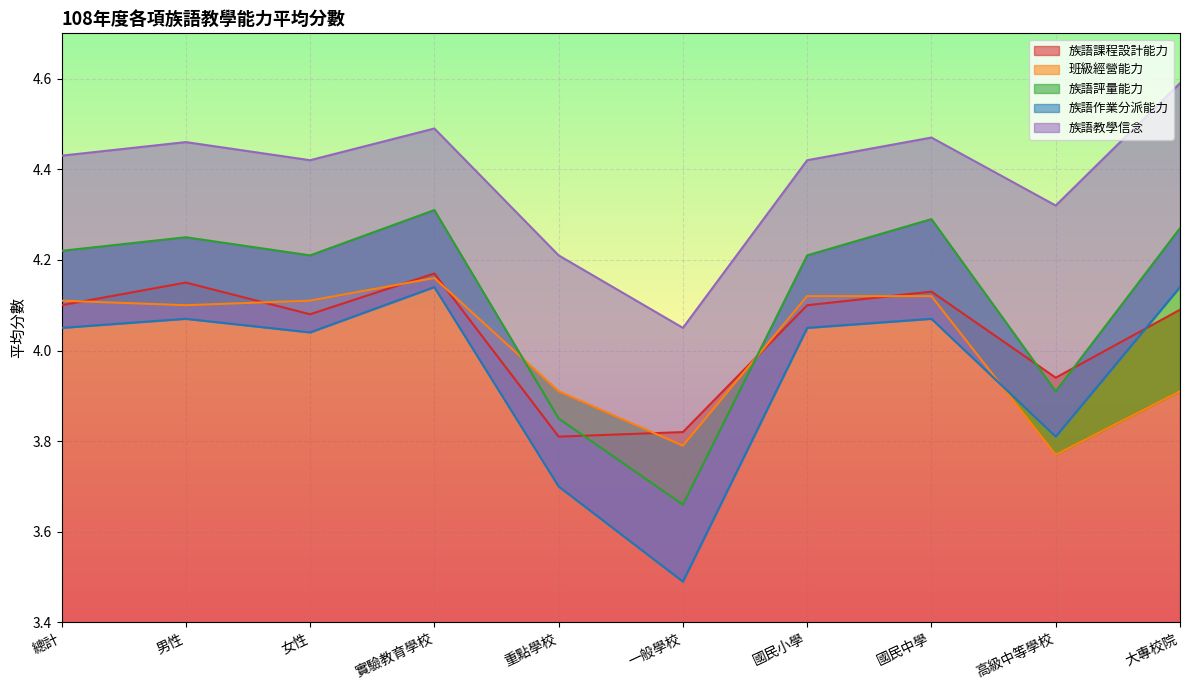

Which has a higher value, 總計 or 一般學校?

總計